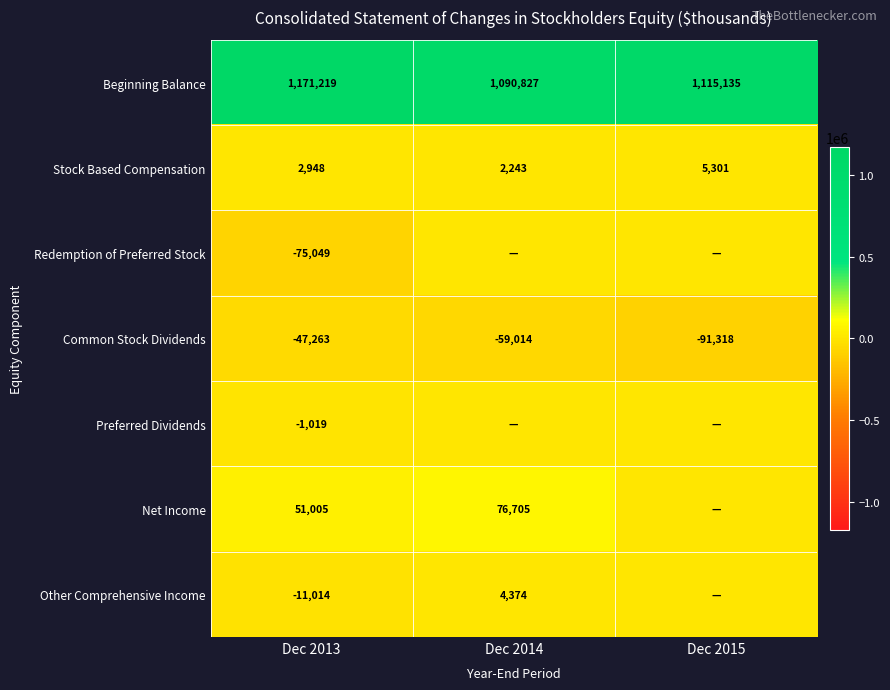

At which category does the chart reach its peak across all series?

Dec 2013